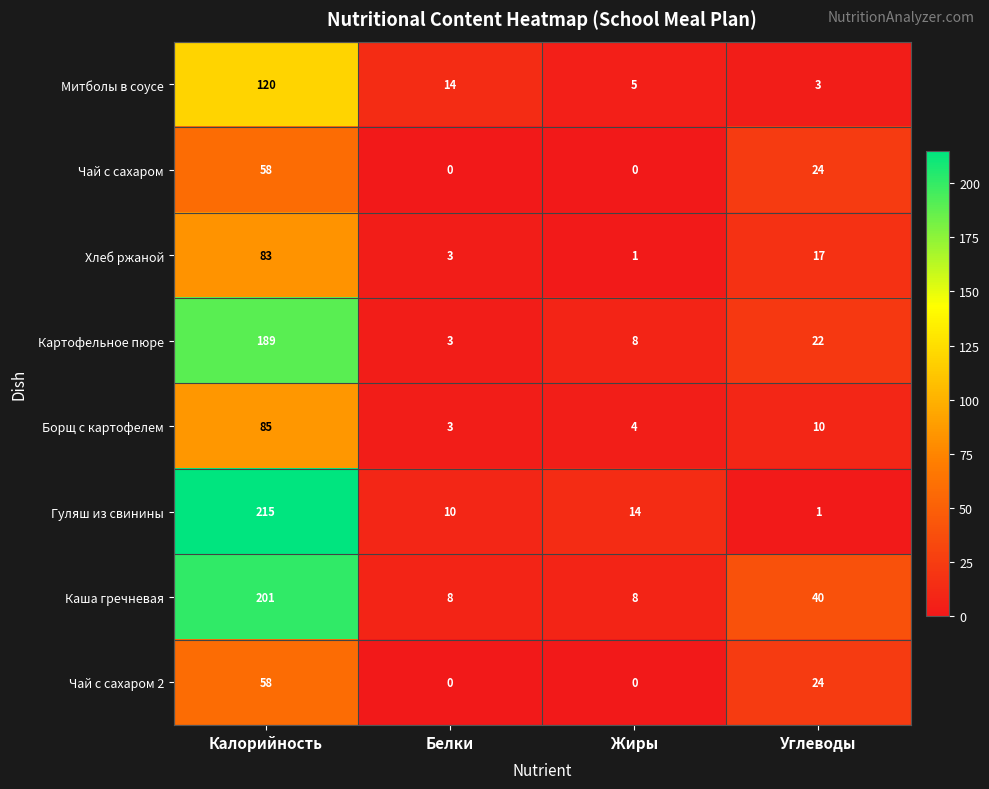

True or false: Чай с сахаром 2 has a value of 24 at Углеводы.

True